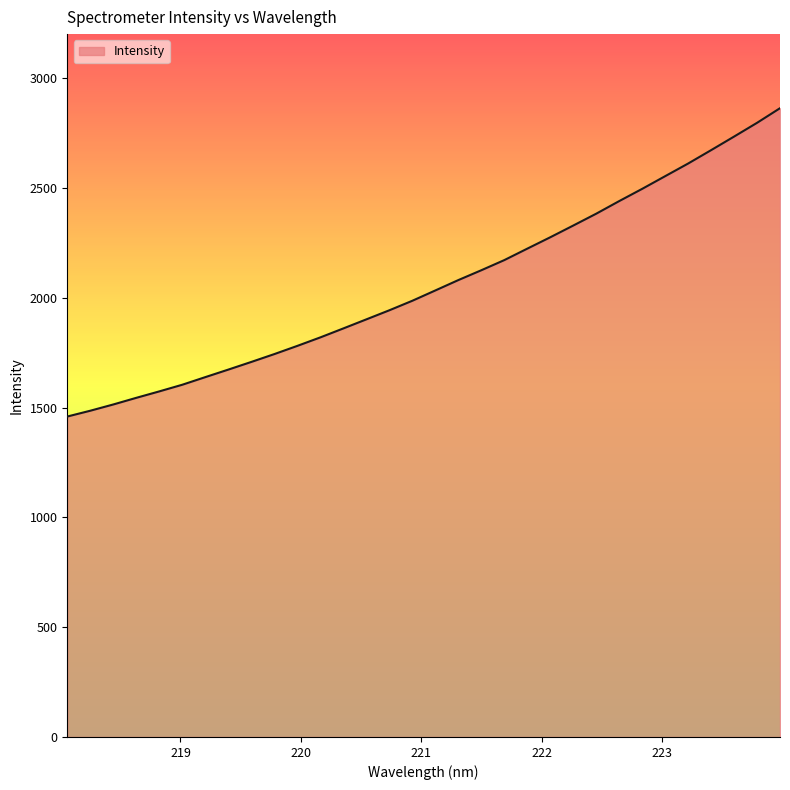

True or false: the data has more than 1 interior local peaks.

False